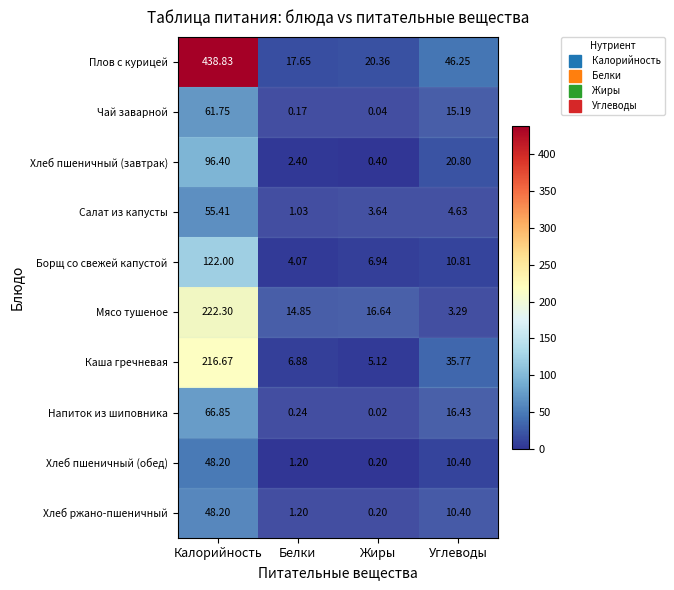

Rank the categories by Салат из капусты value from lowest to highest.

Белки, Жиры, Углеводы, Калорийность